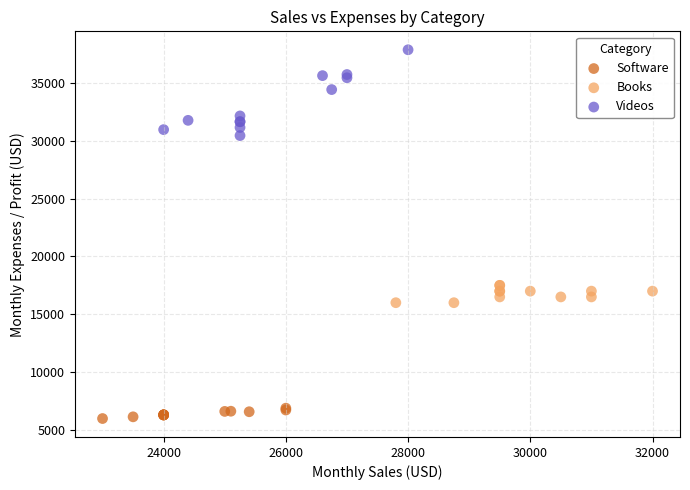

Which series reaches the maximum Y coordinate?

Videos